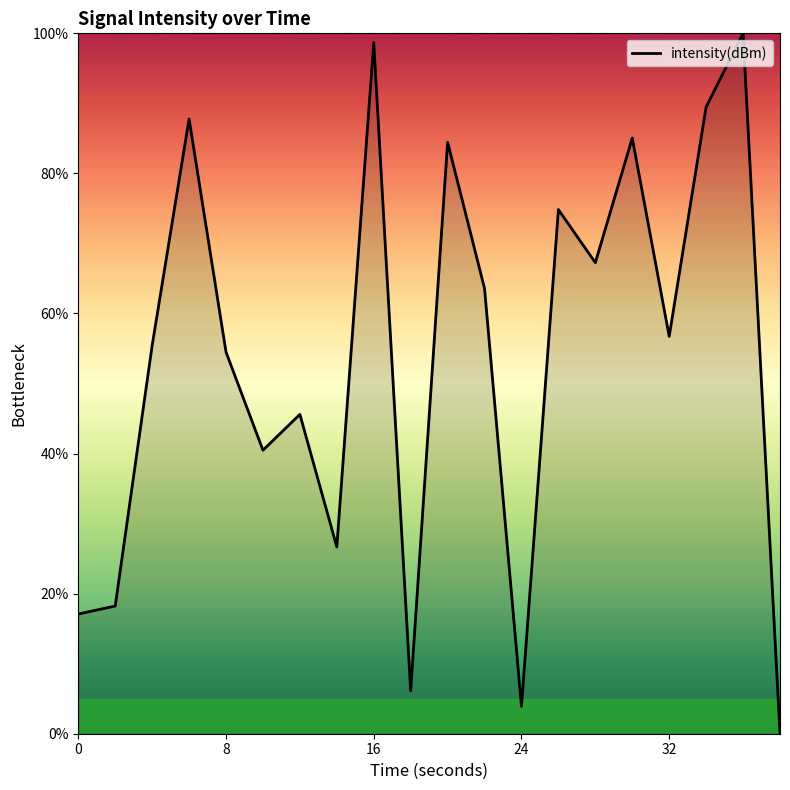

What is the difference between the maximum and minimum values?

100.0